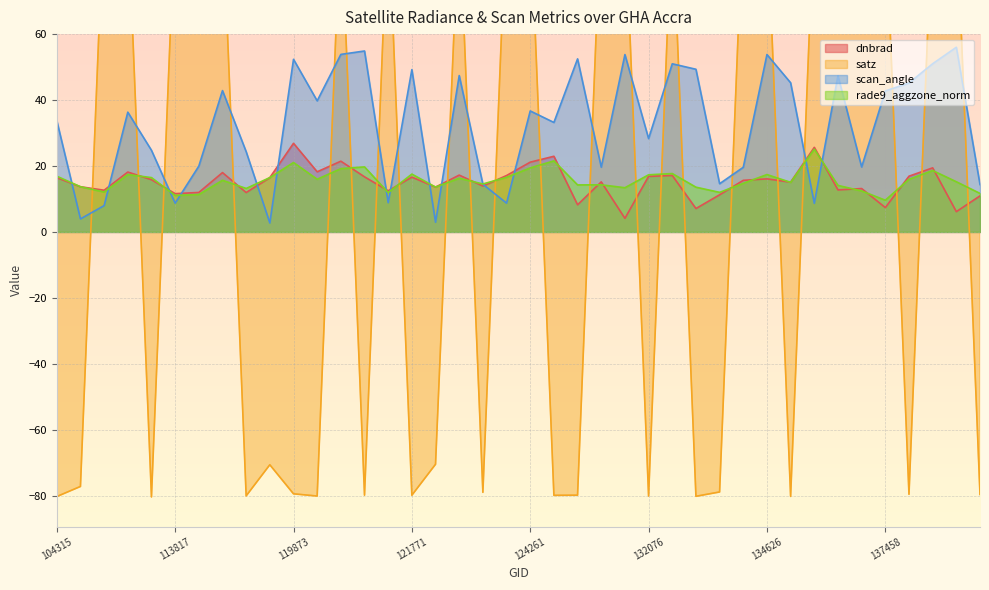

What is the difference between the maximum and minimum values in the rade9_aggzone_norm series?

15.5